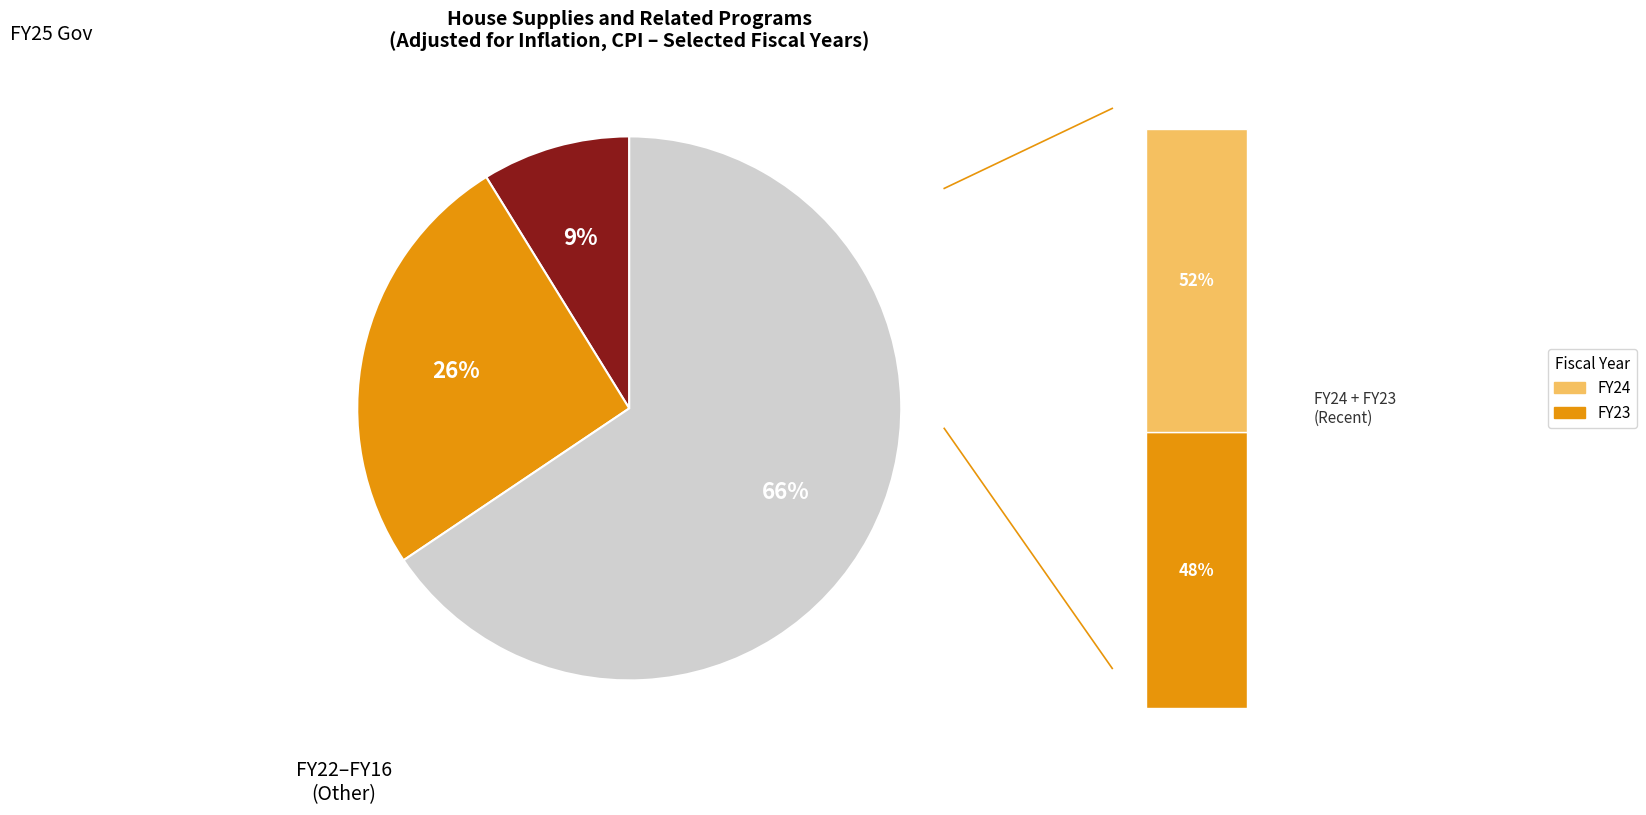

Which slice is the smallest?

FY25 Gov